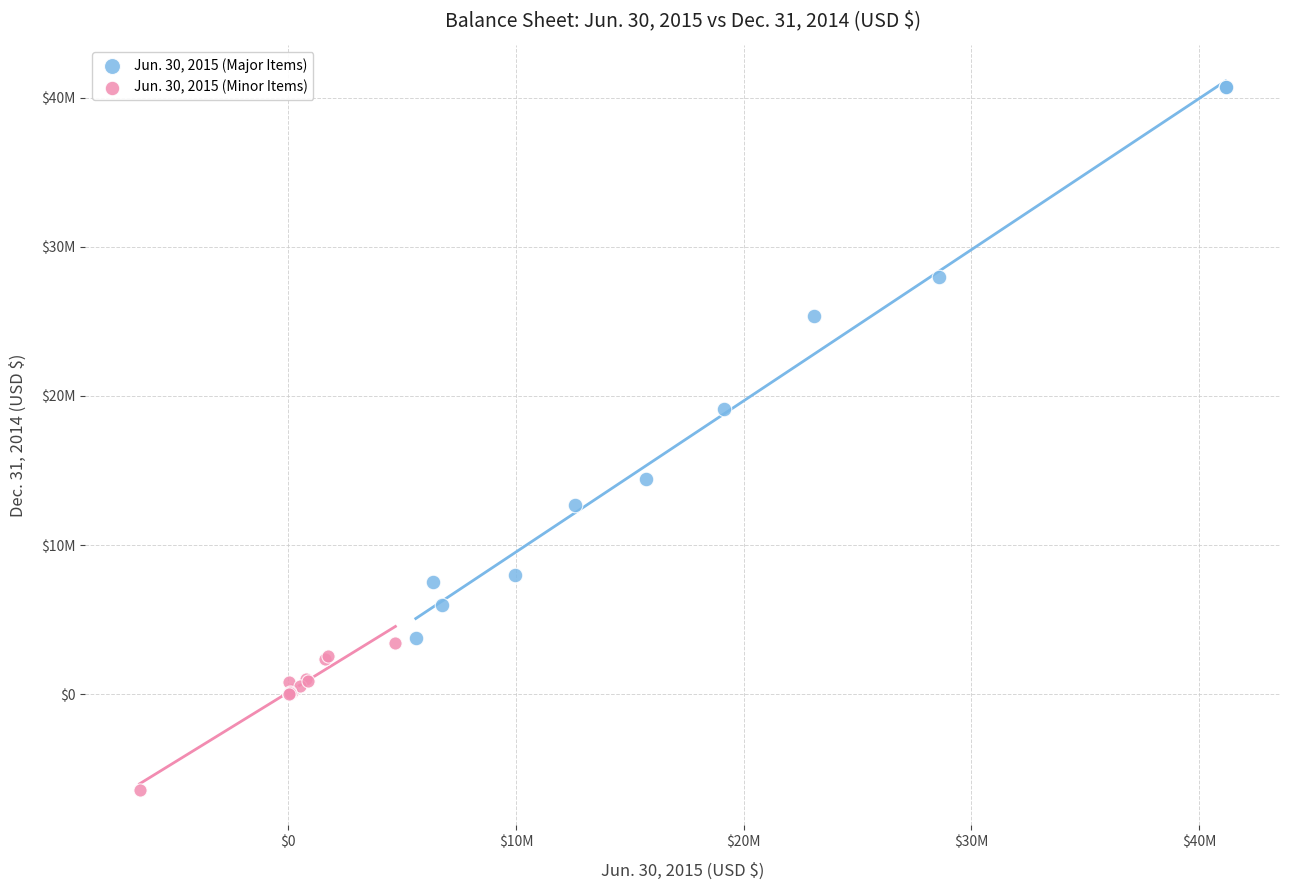

What are all the series names shown in the legend?

Jun. 30, 2015 (Major Items), Jun. 30, 2015 (Minor Items)